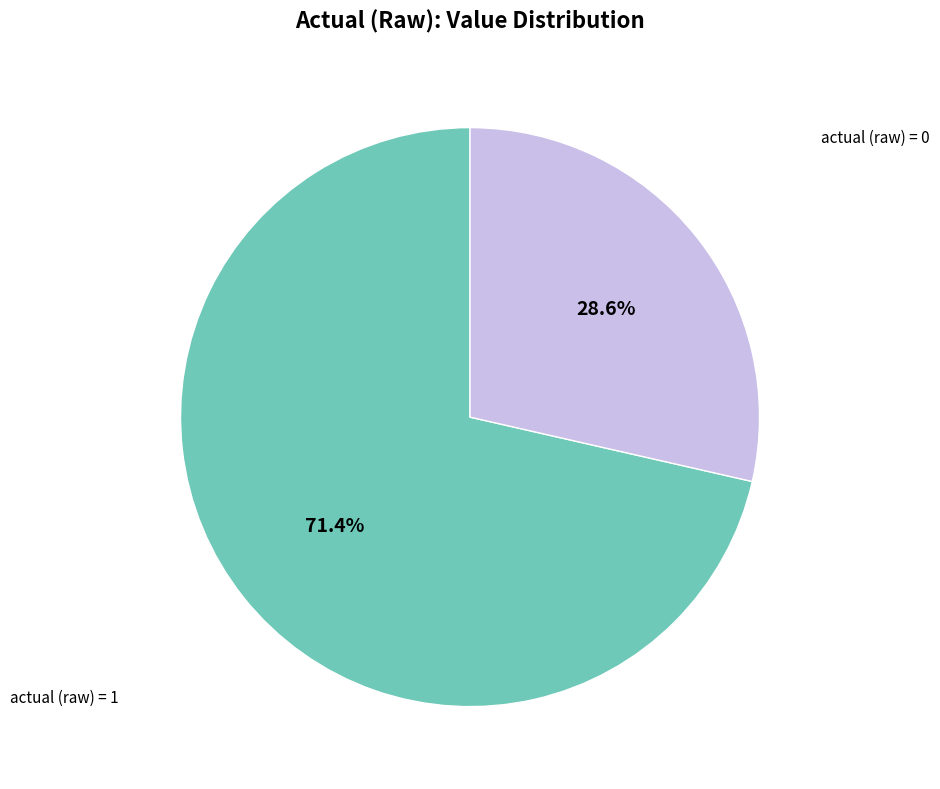

Is there any slice that represents more than half of the pie?

Yes